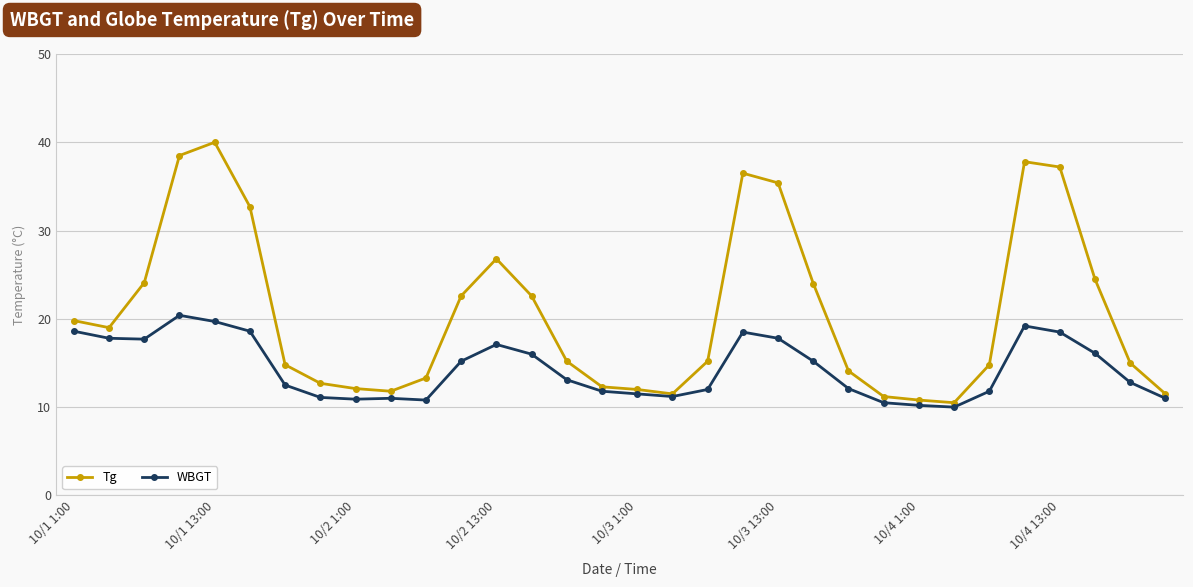

What is the greatest value displayed?

40.0